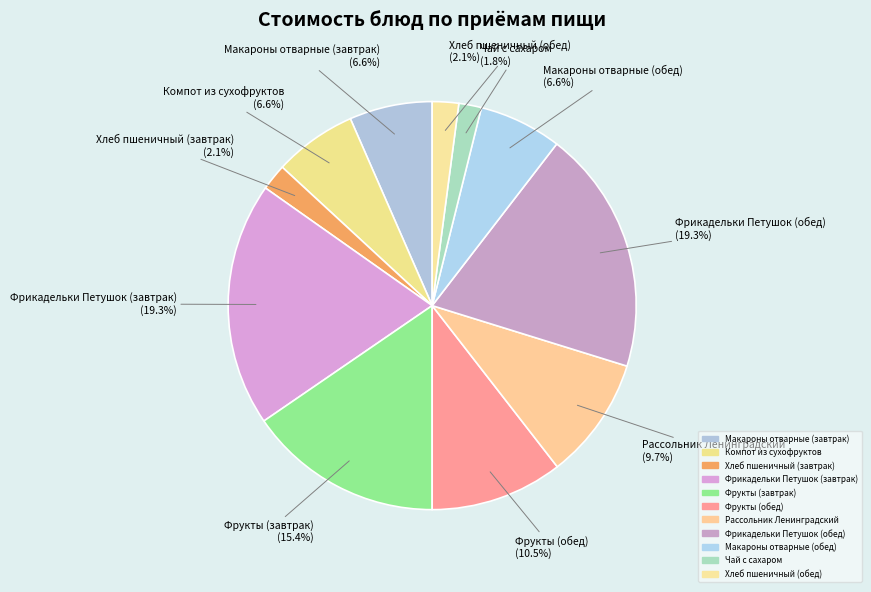

The Макароны отварные (обед) slice represents 7% of the pie. True or false?

True